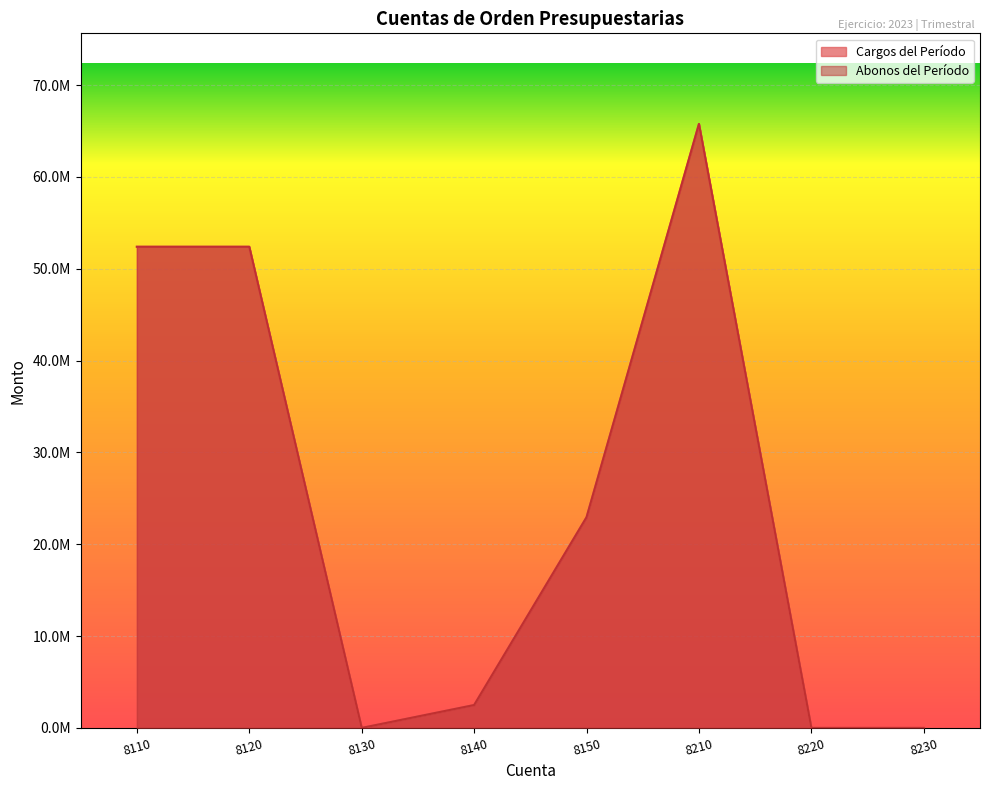

What is the value of the Abonos del Período point at the 1st from the left?

52387197.0